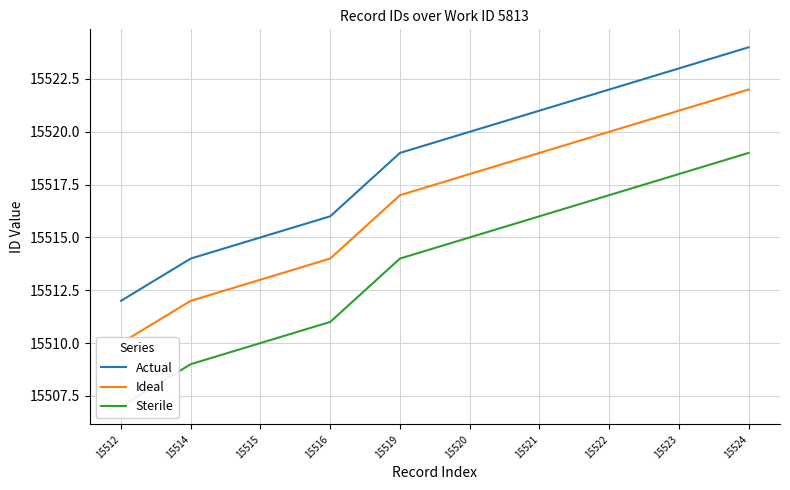

Read the Sterile value at 15523.

15518